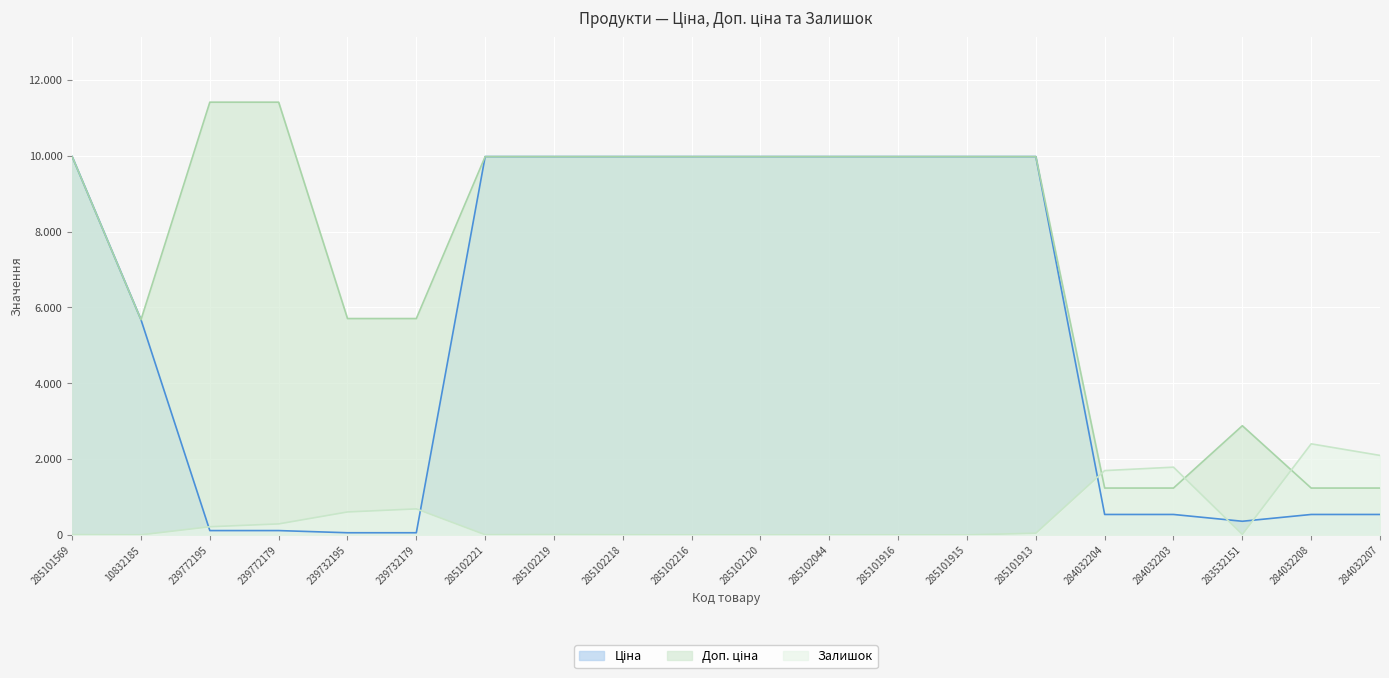

At how many categories does at least one series exceed 5307?

15